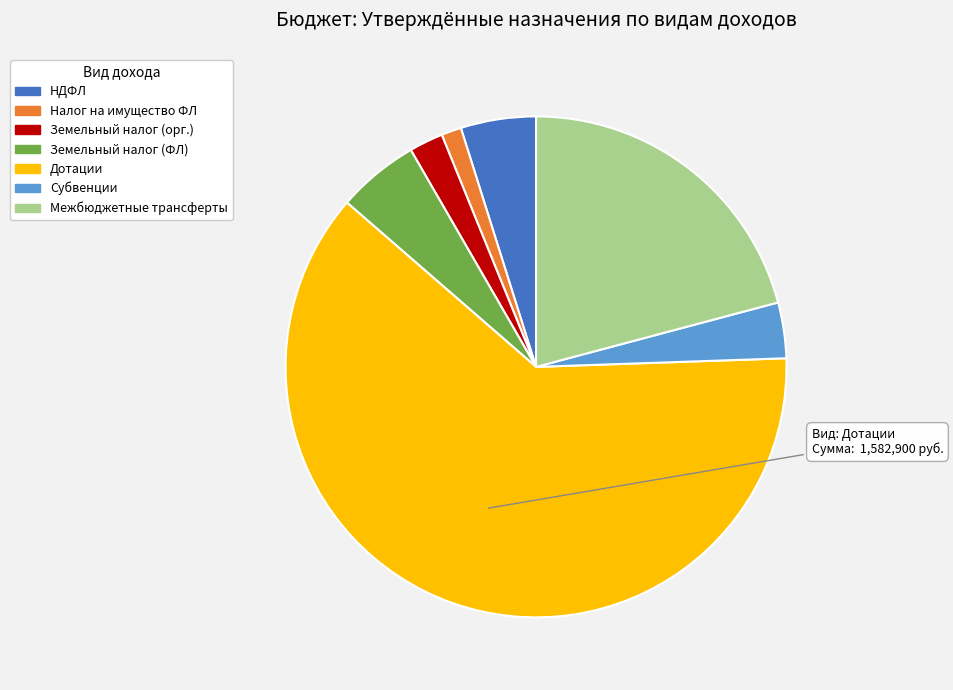

Is it true that Межбюджетные трансферты is 21% of the pie?

True